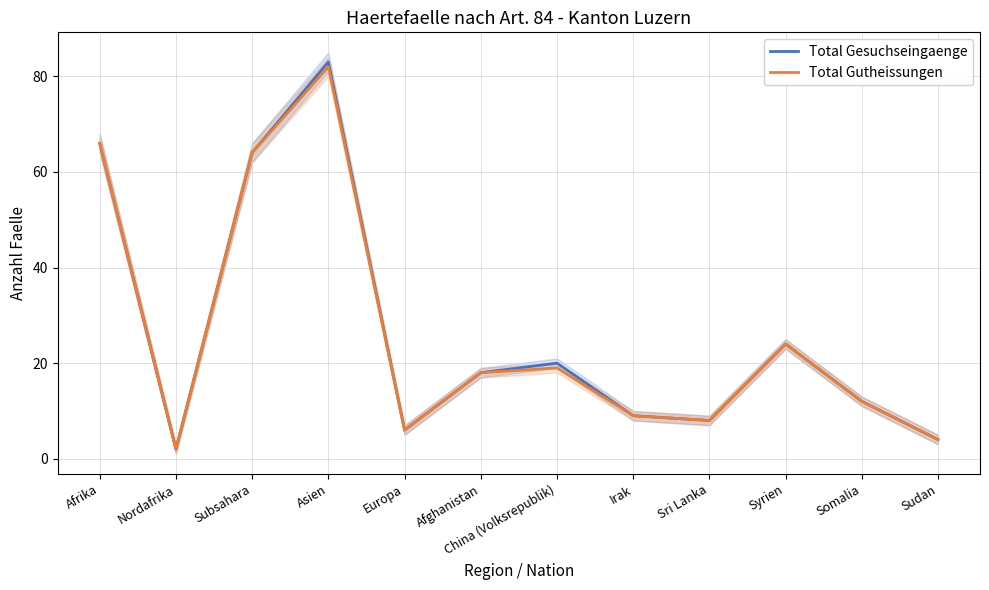

Where is the first local minimum for Total Gutheissungen?

Nordafrika